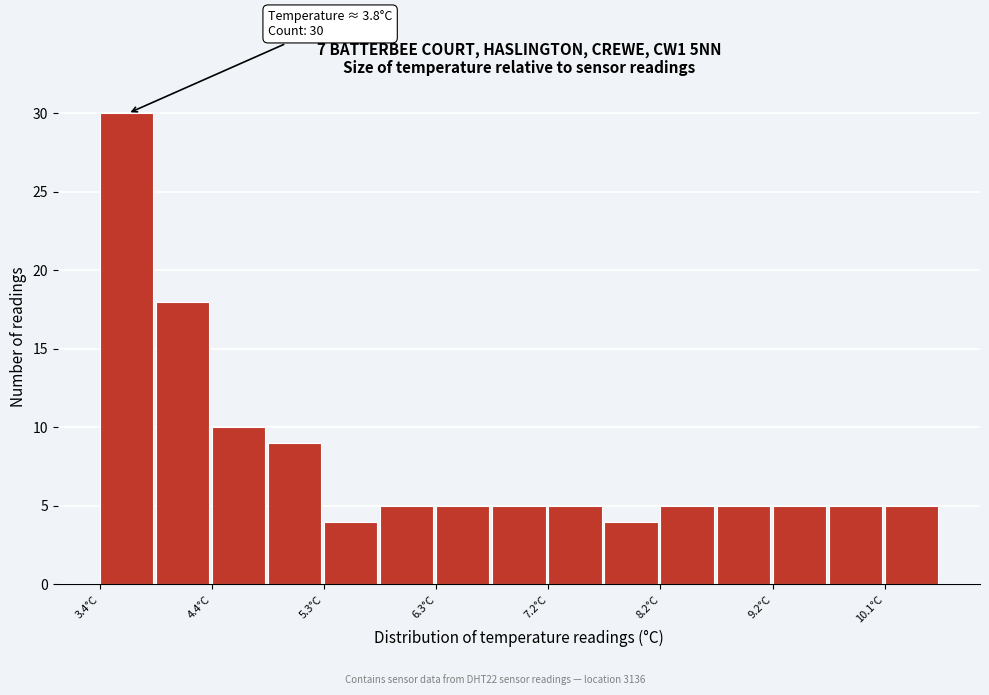

Over which range of the x-axis is the bar tallest?

3.40 to 3.88